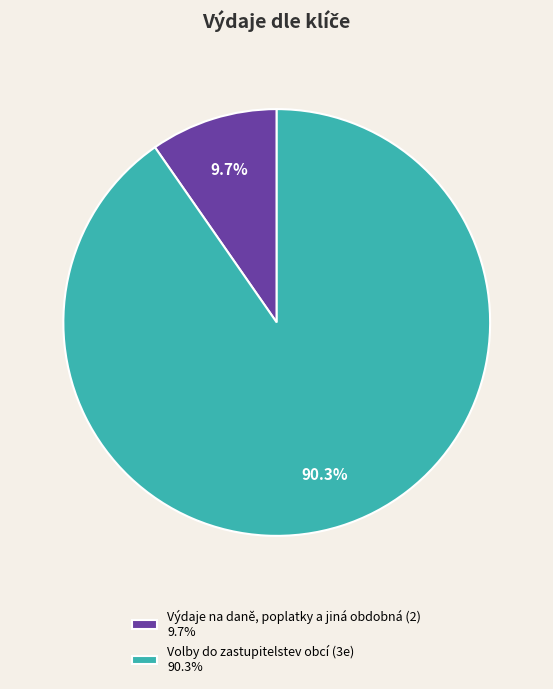

How many segments does this pie chart have?

2